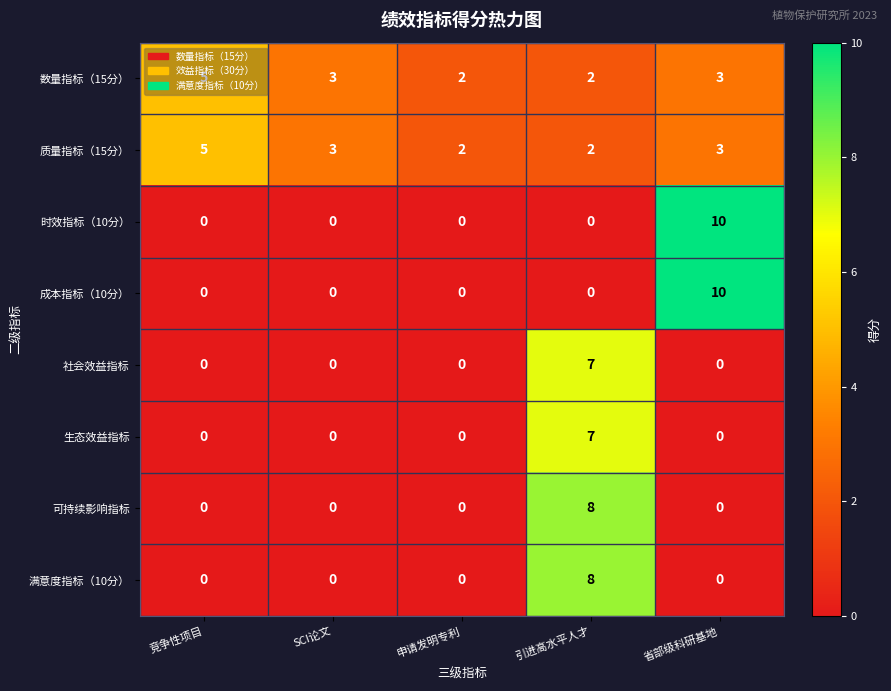

How many data points in 生态效益指标 are above 0?

1